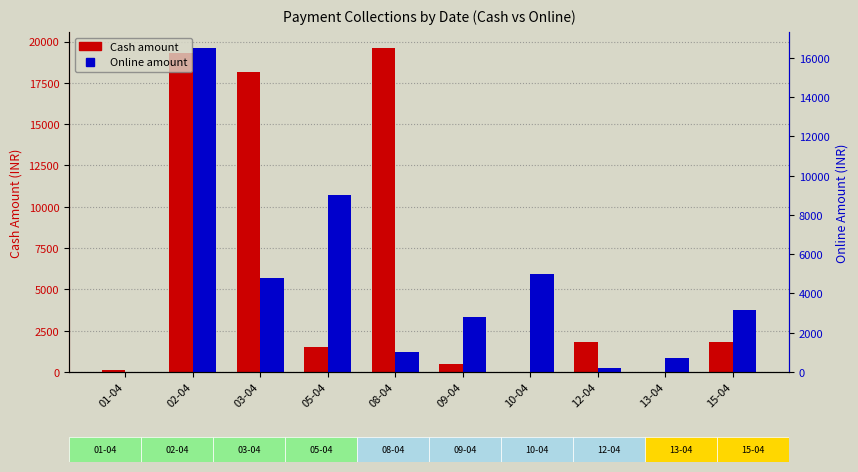

True or false: Online has a value of 16497 at 02-04.

True